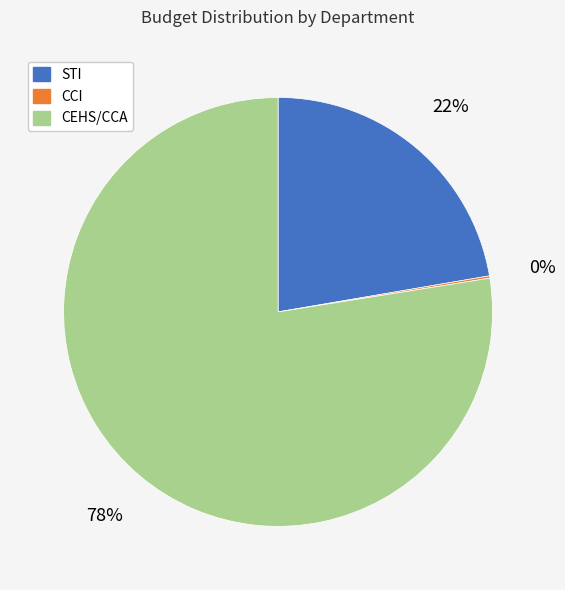

What is the ratio of the value at STI to the value at CEHS/CCA?

0.3